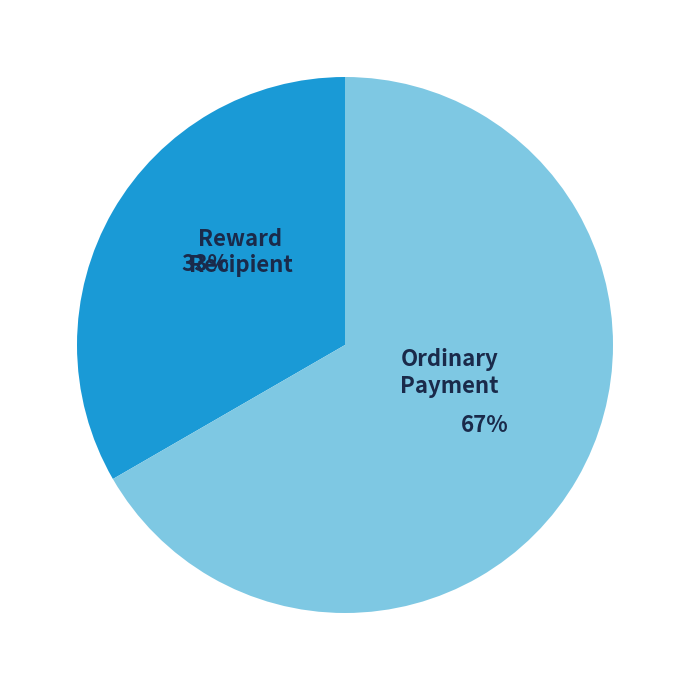

Is there a majority slice in this chart?

Yes